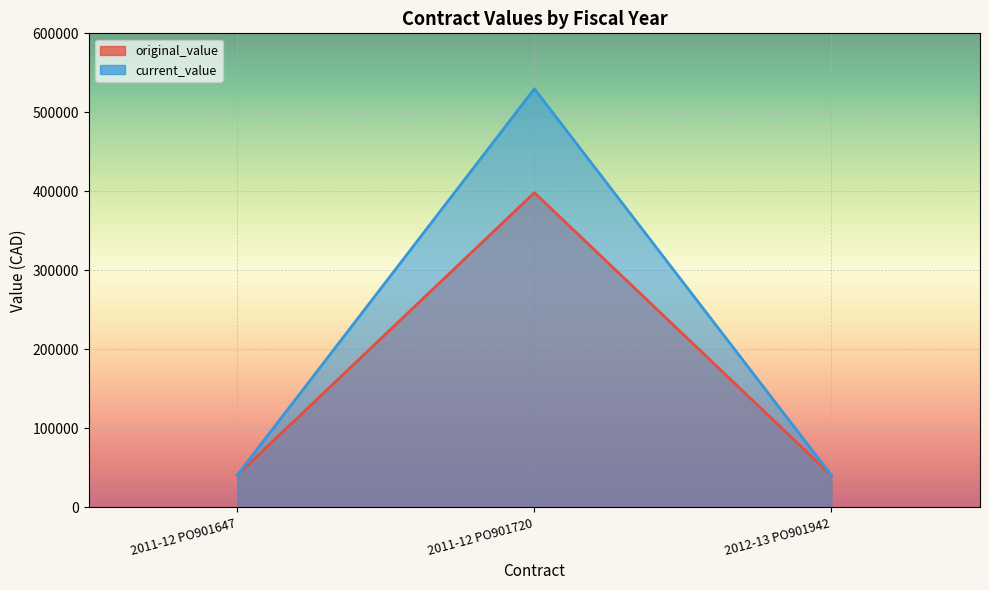

What is the minimum value for original_value?

40241.5